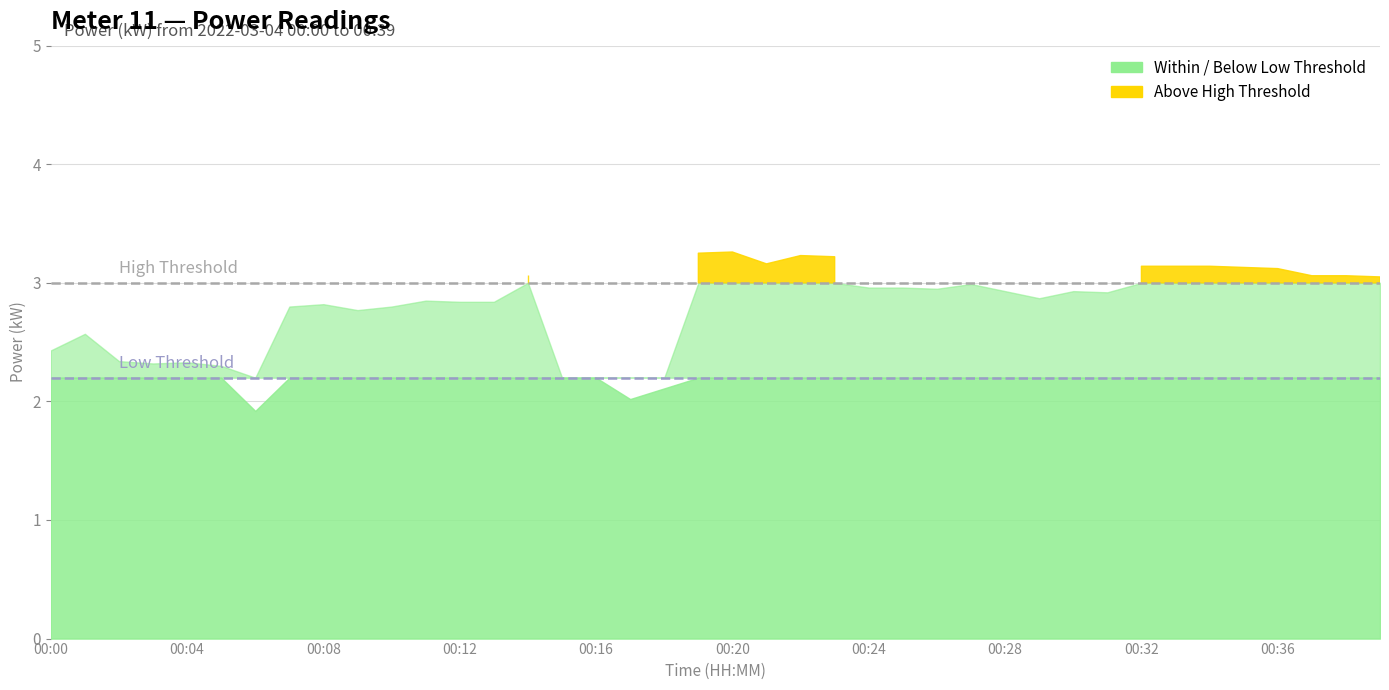

What is the sum of all values?

112.0